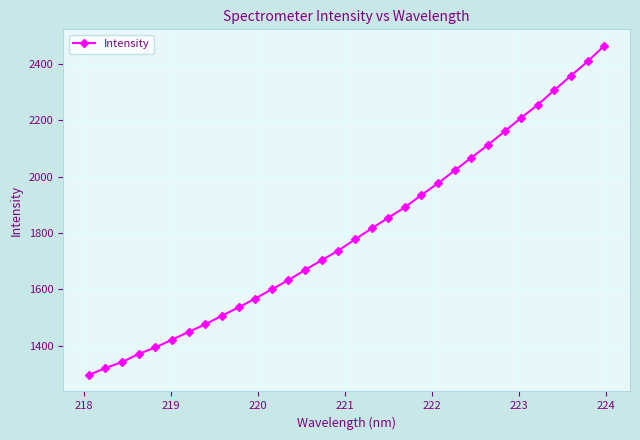

How many lines are shown in the chart?

1